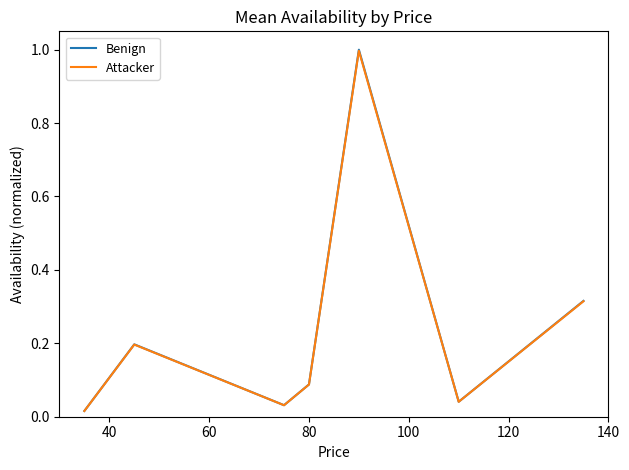

Which series has the widest spread of values?

Benign